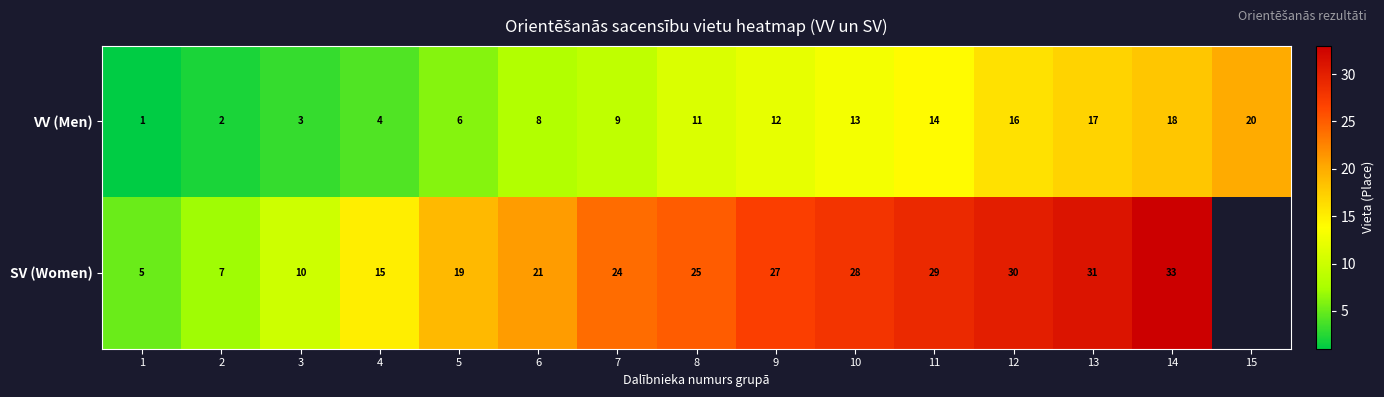

How many data points does each series have?

15